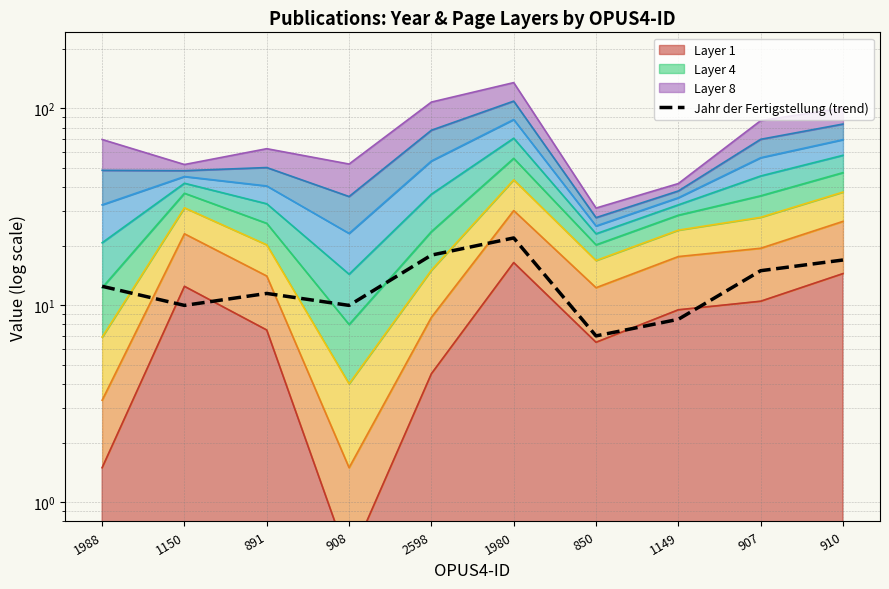

At which label is the value closest to 14?

907